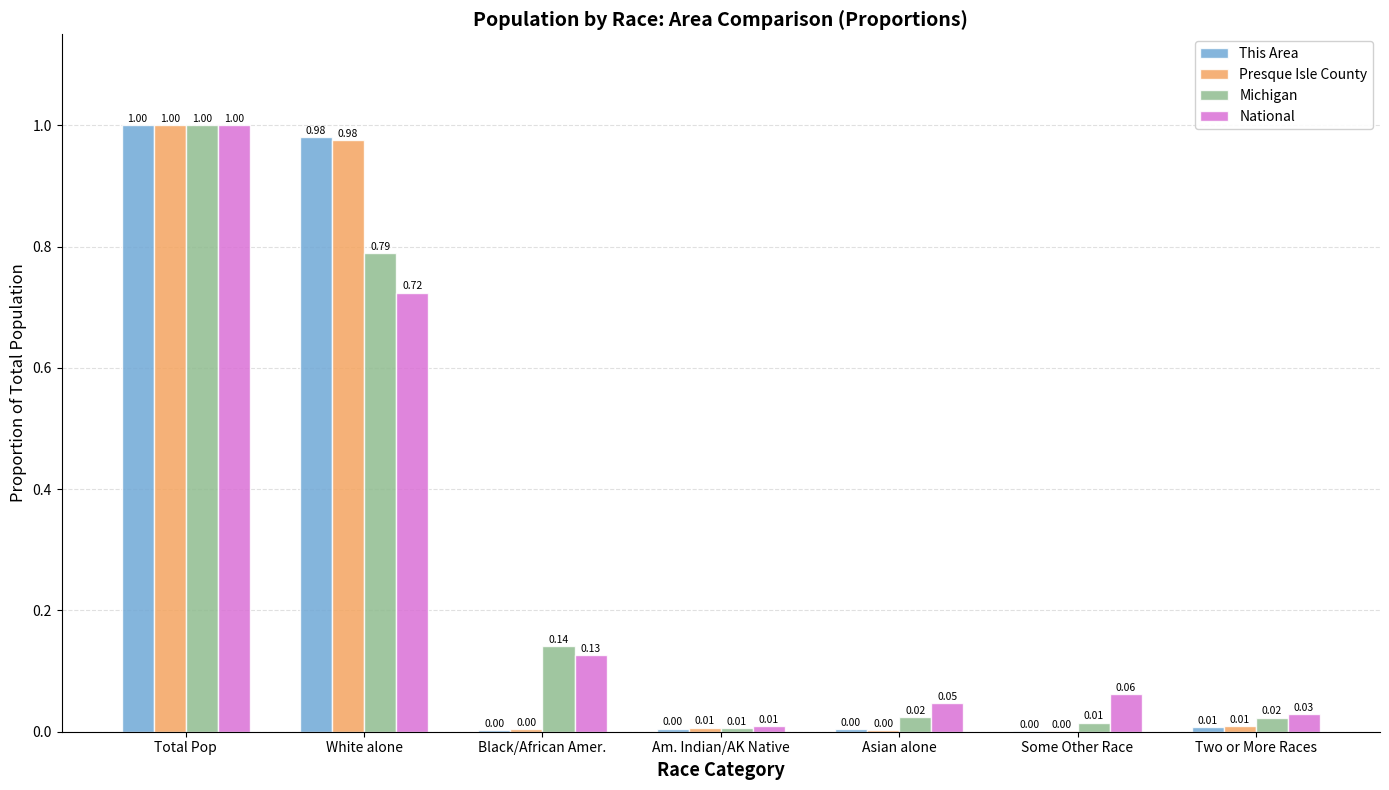

At which category is the sum across all series the highest?

Total Pop